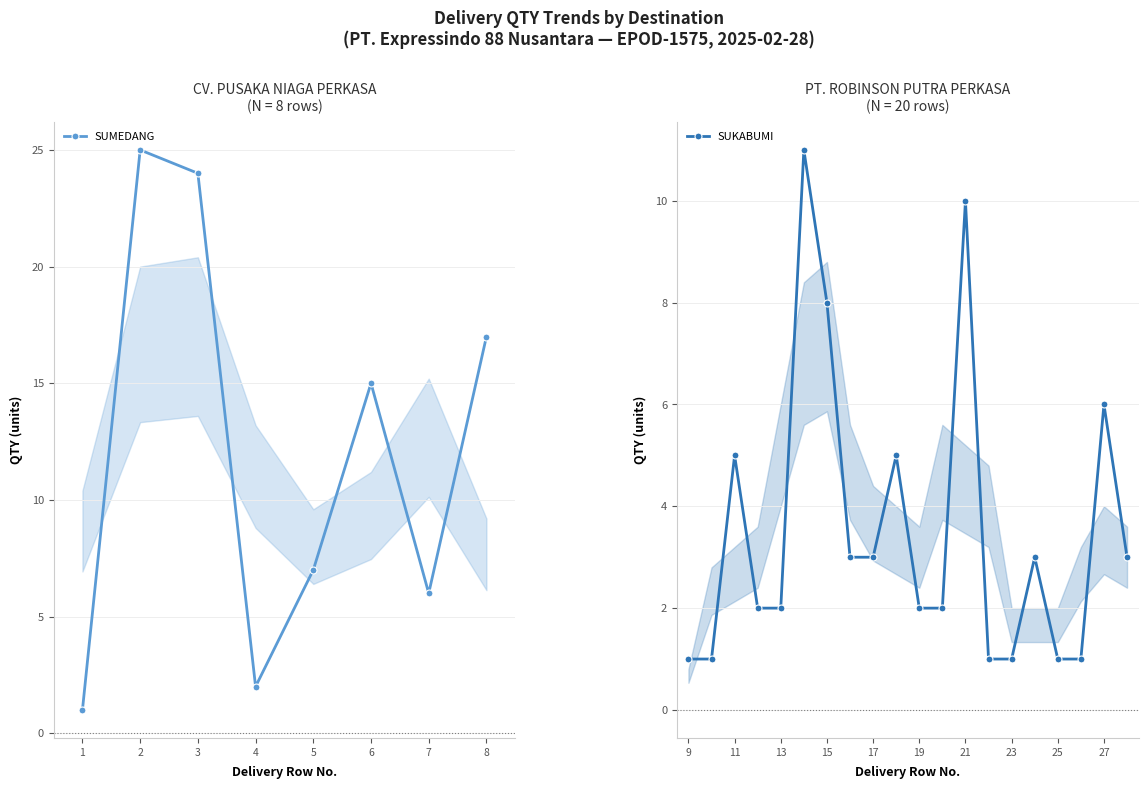

True or false: SUKABUMI has more than 2 interior local peaks.

True